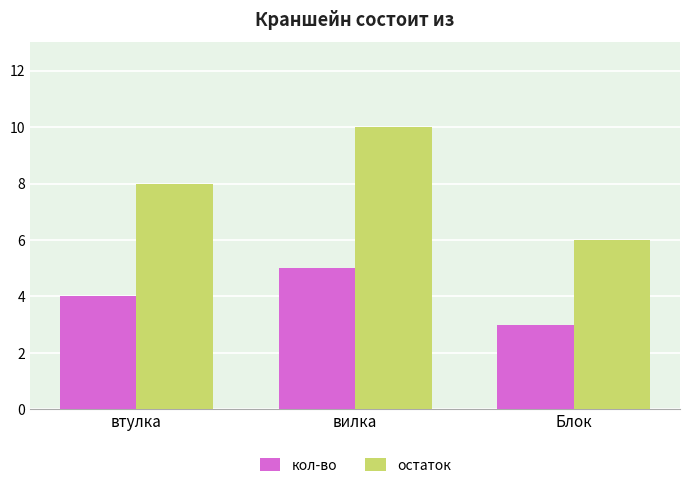

Where is остаток nearest to the value 8?

втулка